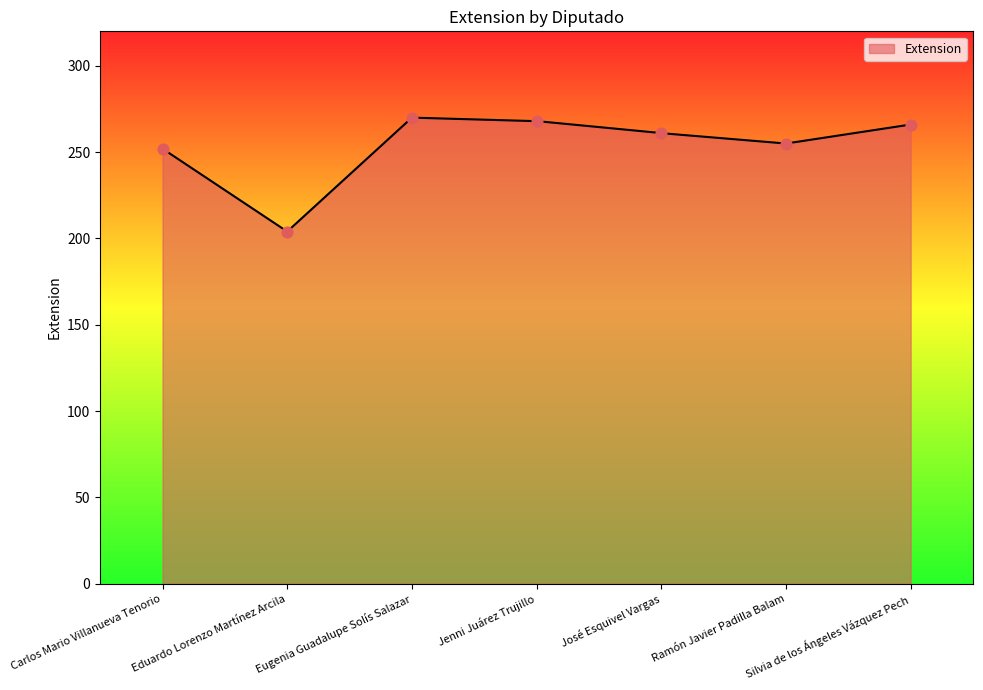

Between Jenni Juárez Trujillo and José Esquivel Vargas, which is larger?

Jenni Juárez Trujillo